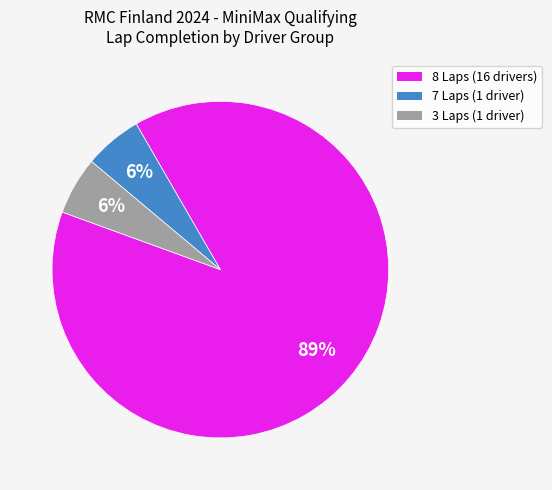

Does any single category account for the majority?

Yes